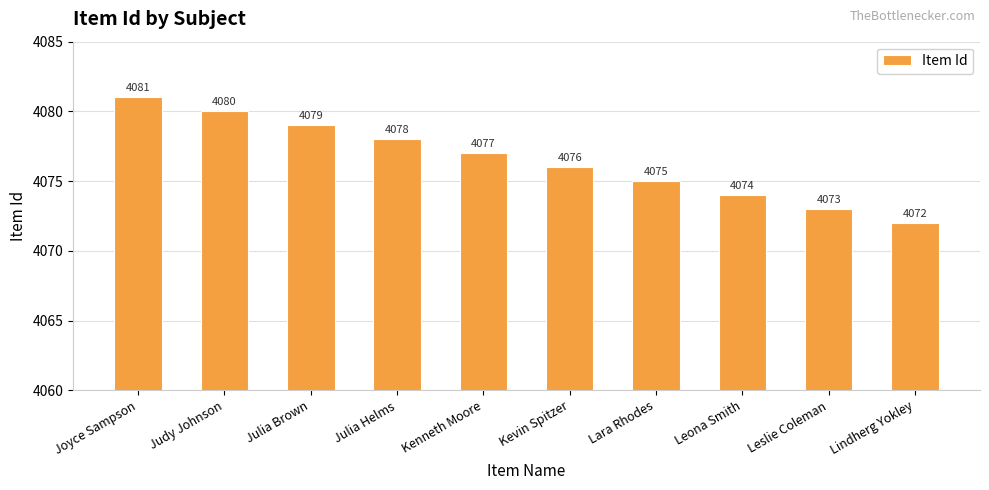

What is the label of the 5th bar from the right?

Kevin Spitzer